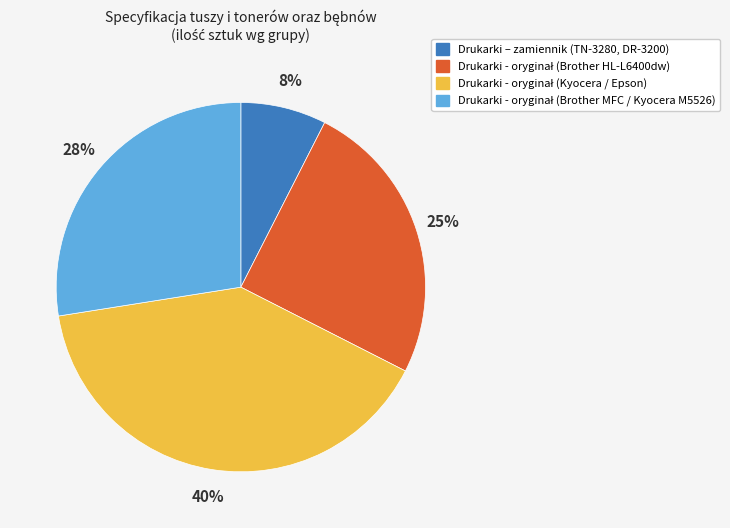

How many slices are in this pie chart?

4